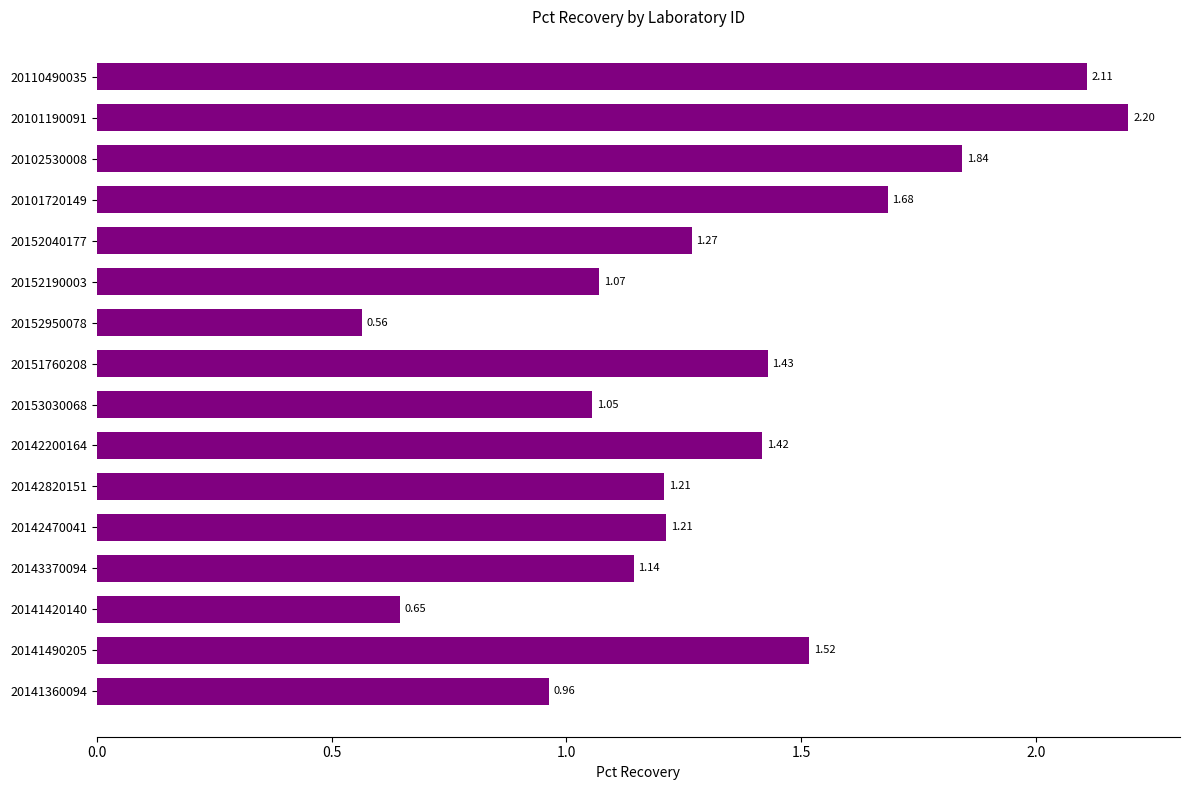

Approximately how many times larger is the value at 20141420140 compared to 20152040177?

0.5